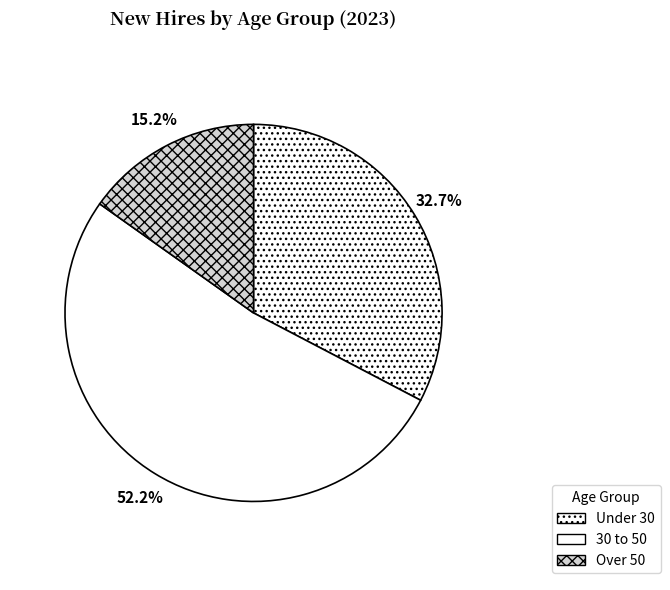

Rank the categories by value from lowest to highest.

Over 50, Under 30, 30 to 50